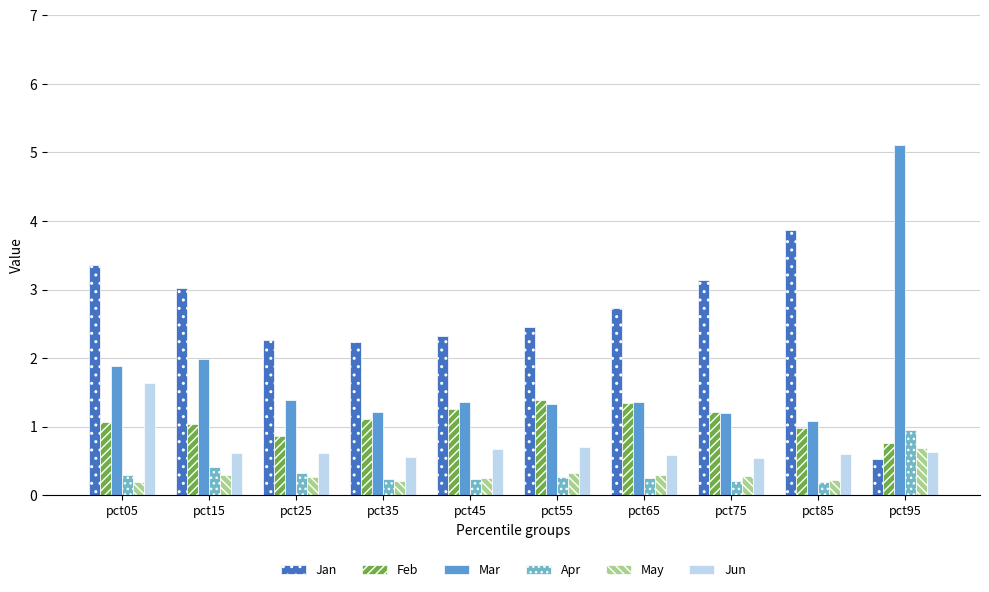

What is the sum of the May values at pct75 and pct35?

0.5